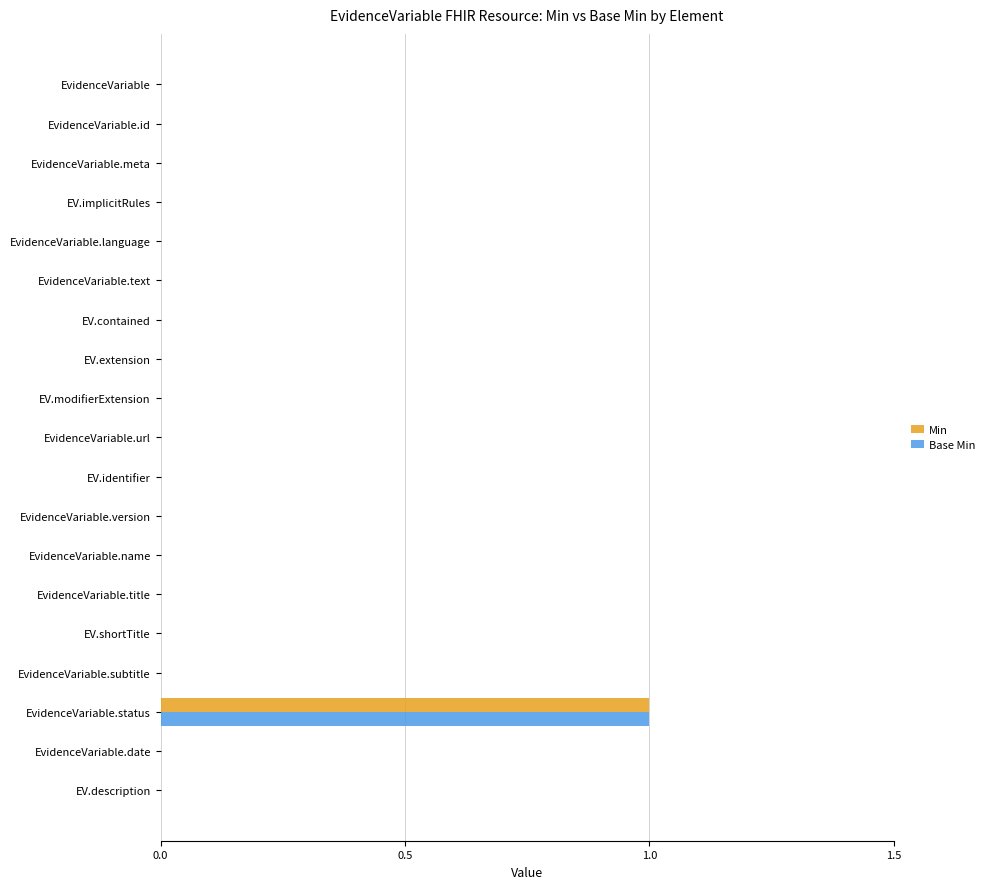

Which category has the highest value in the Base Min series?

EvidenceVariable.status